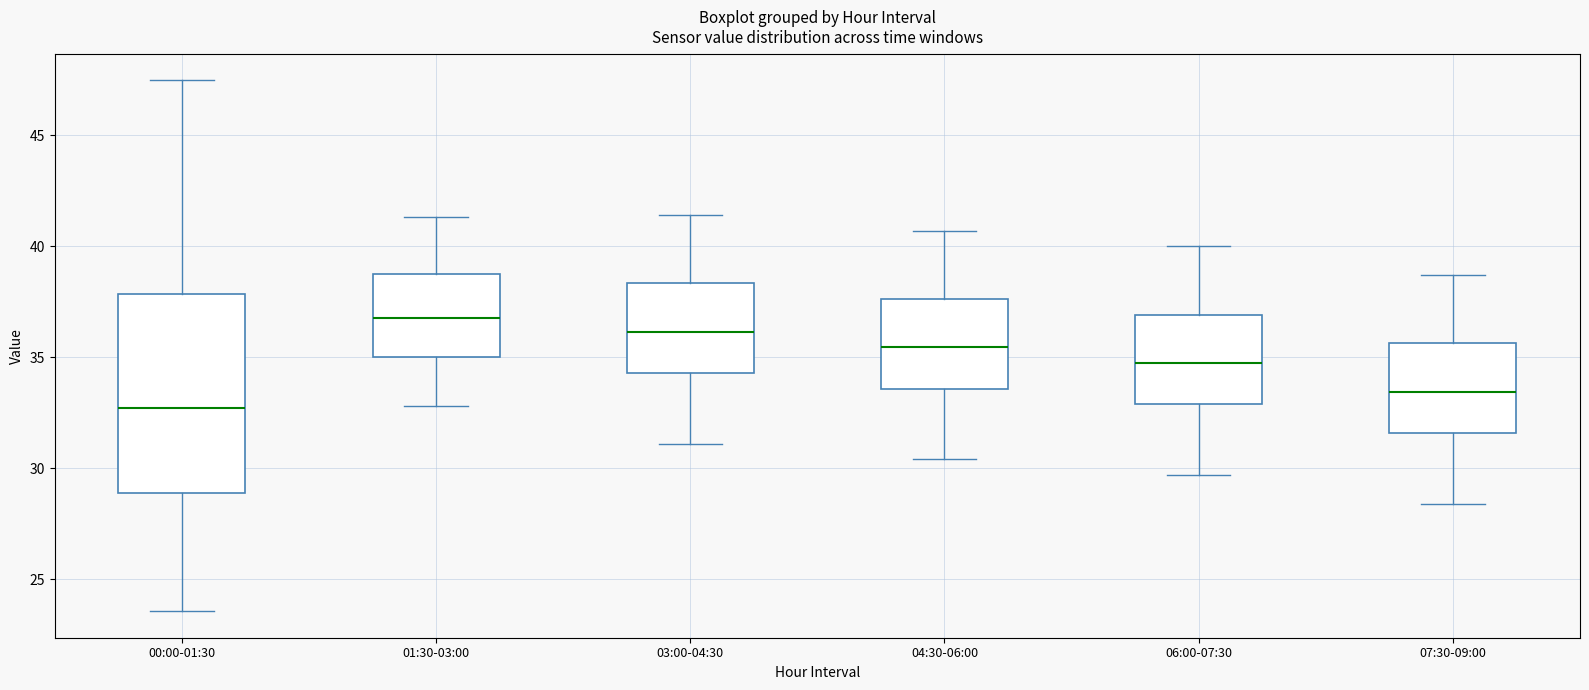

Which box has the highest median line?

01:30-03:00